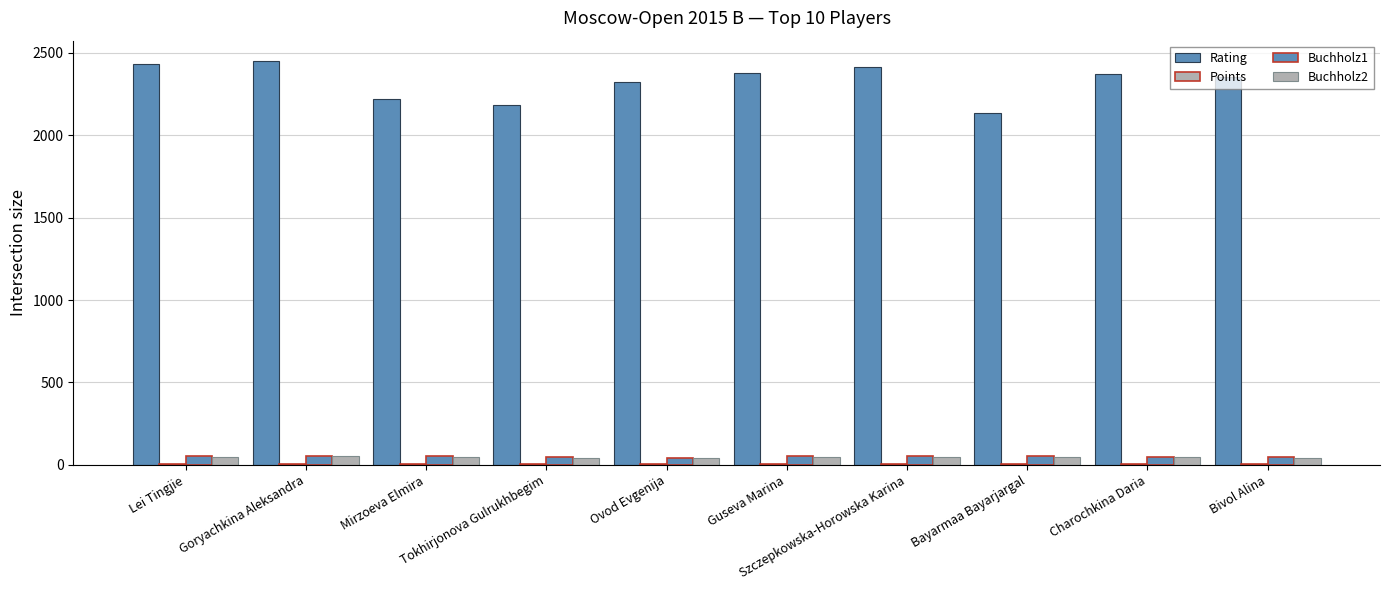

What is the highest value of the Buchholz2 series?

51.5